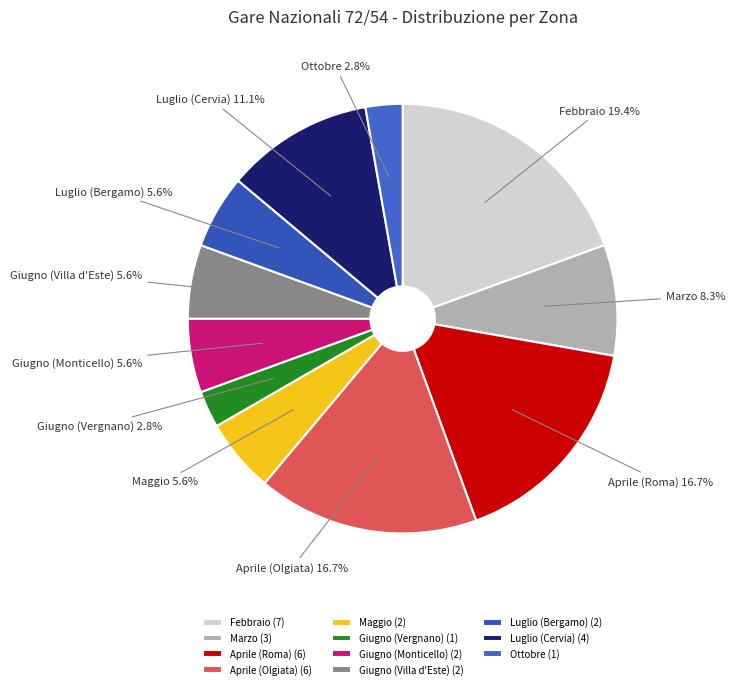

How many slices are in this pie chart?

11